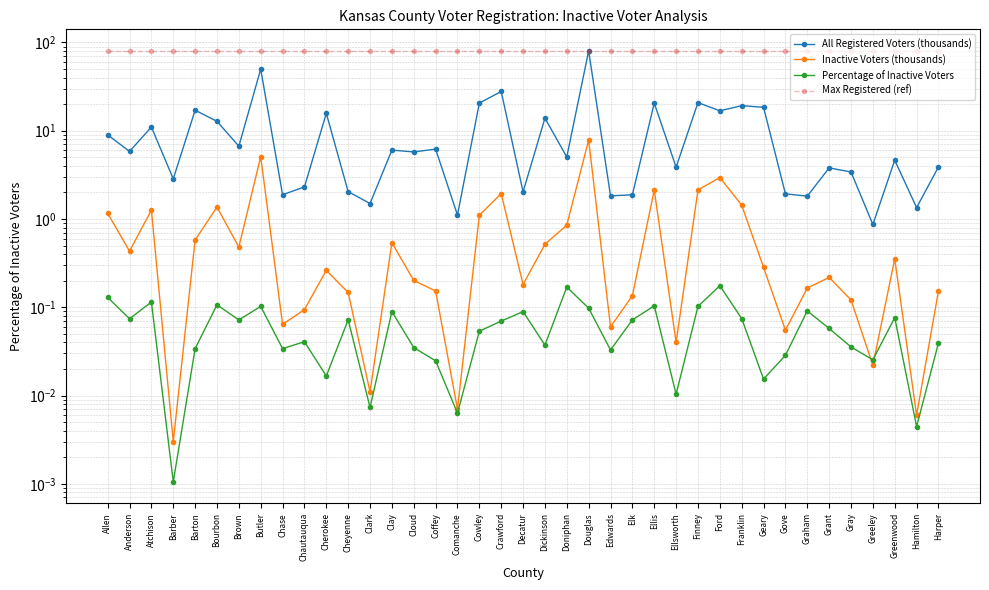

True or false: All Registered Voters (thousands) has a value of 1.4 at Greeley.

False